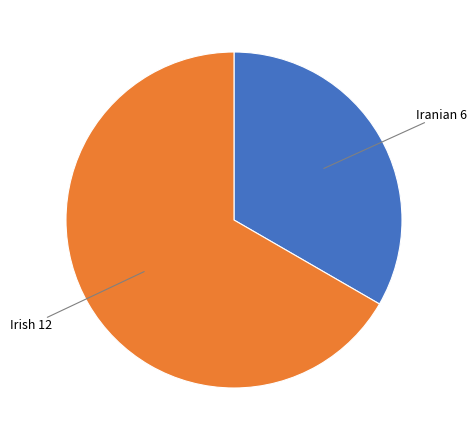

Does any single category account for the majority?

Yes